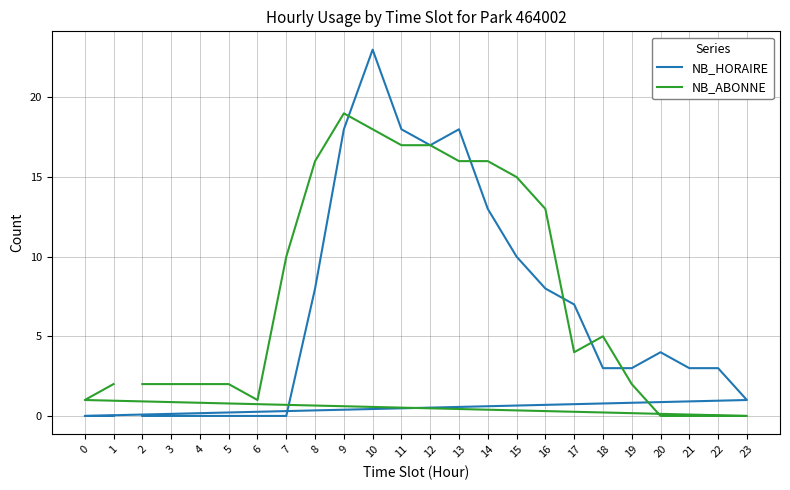

In NB_HORAIRE, how many points are lower than both neighbors (excluding endpoints)?

1